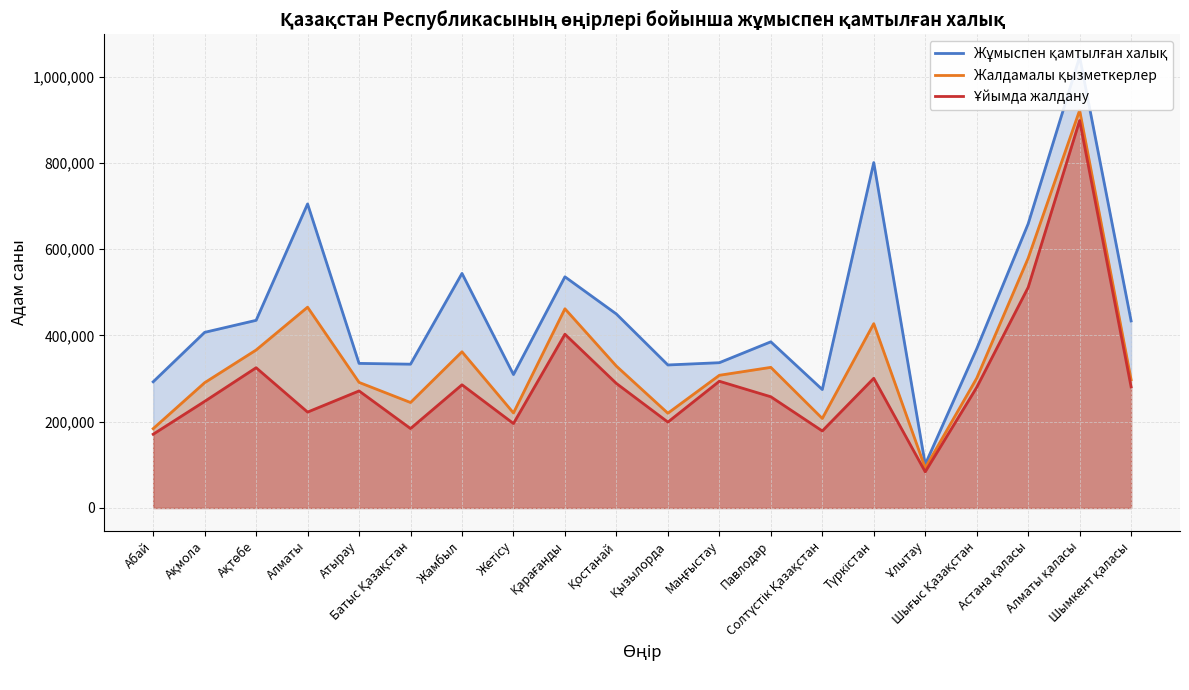

True or false: Ұйымда жалдану and Жұмыспен қамтылған халық intersect in this chart.

False